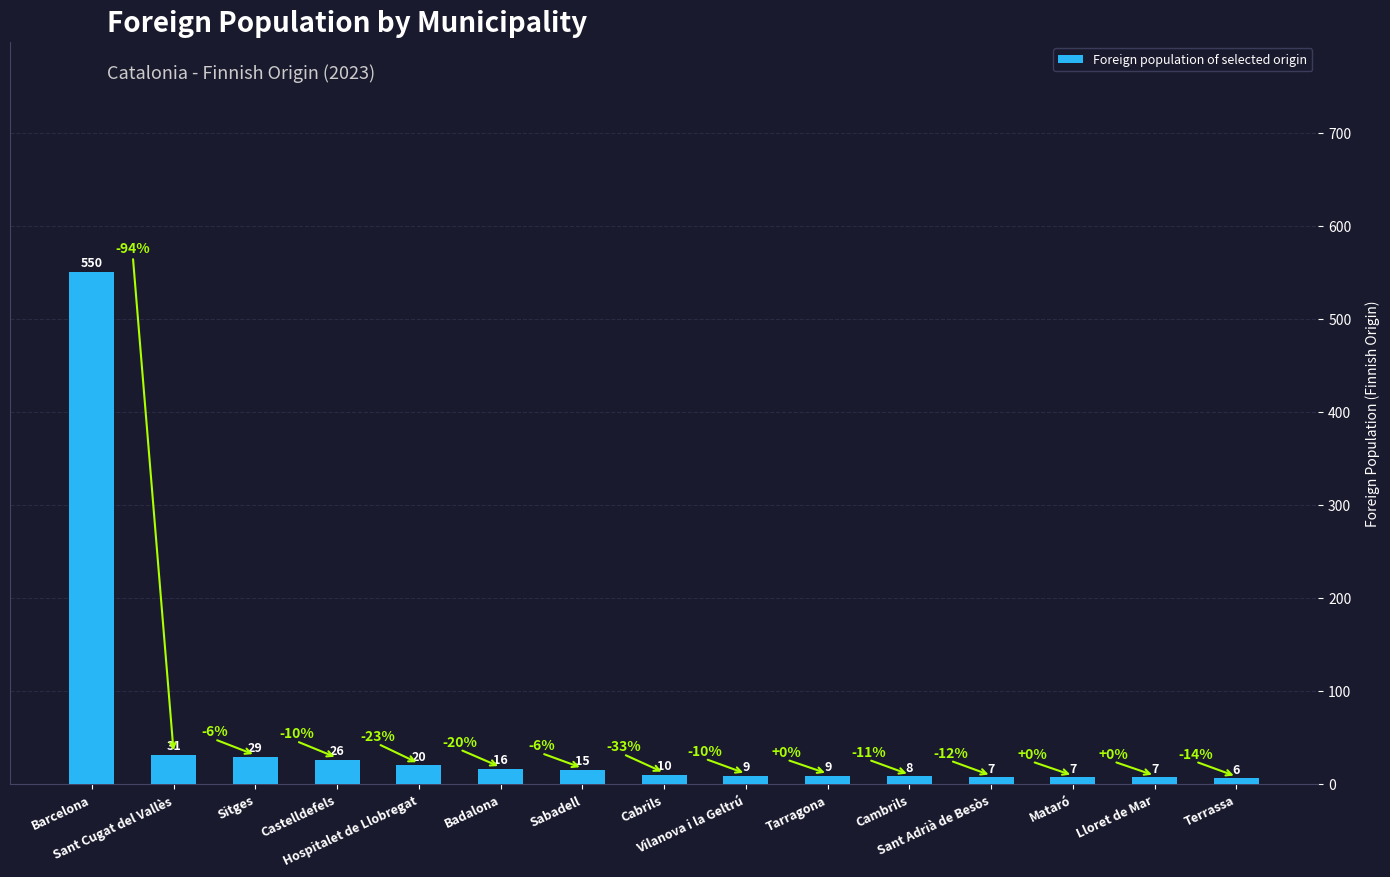

How many data points are less than 10?

7